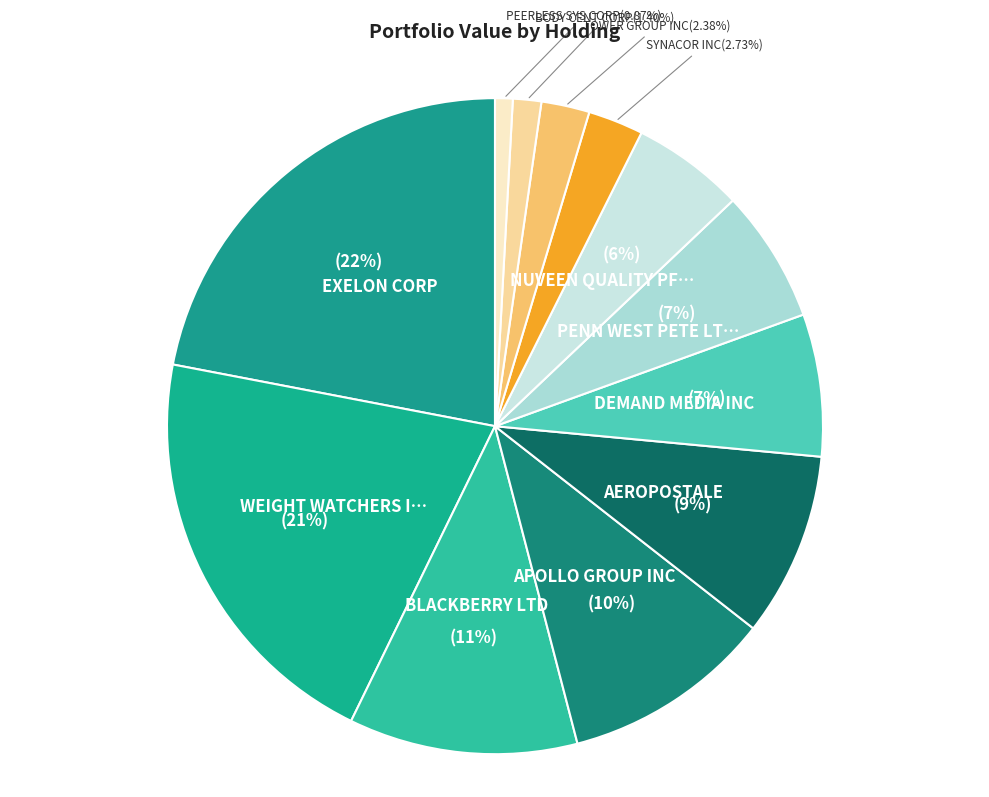

Count the number of slices in the pie.

12